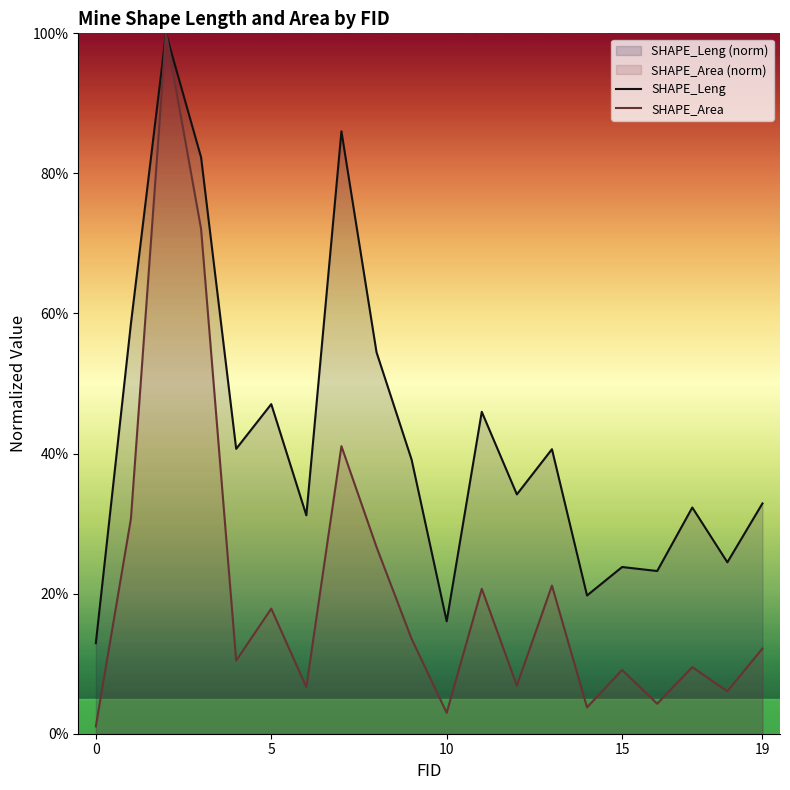

What is the total value across all series at 13?

0.6